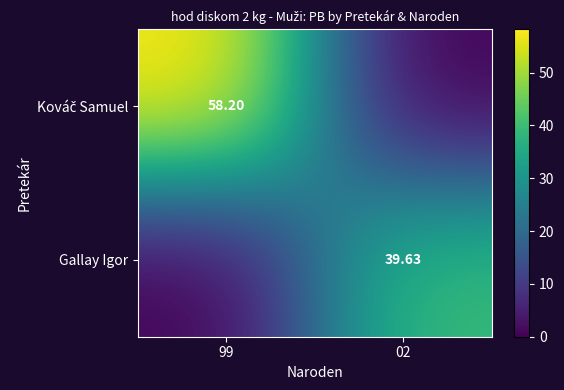

Count the number of categories in the chart.

2